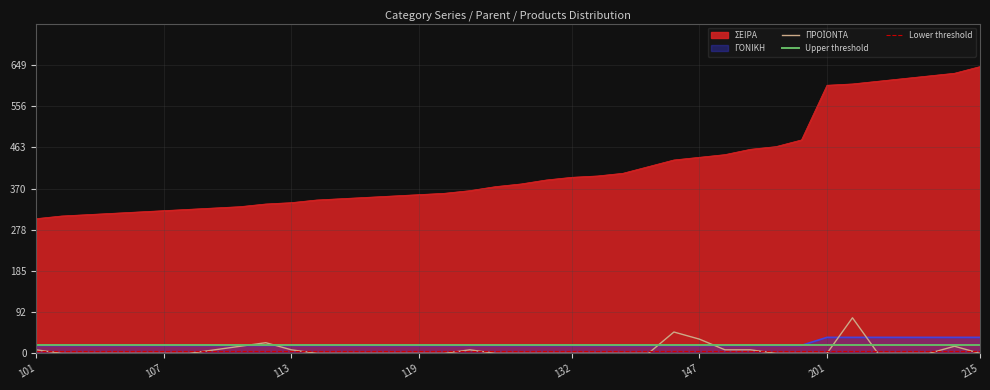

How many values in ΠΡΟΪΟΝΤΑ are above zero?

12